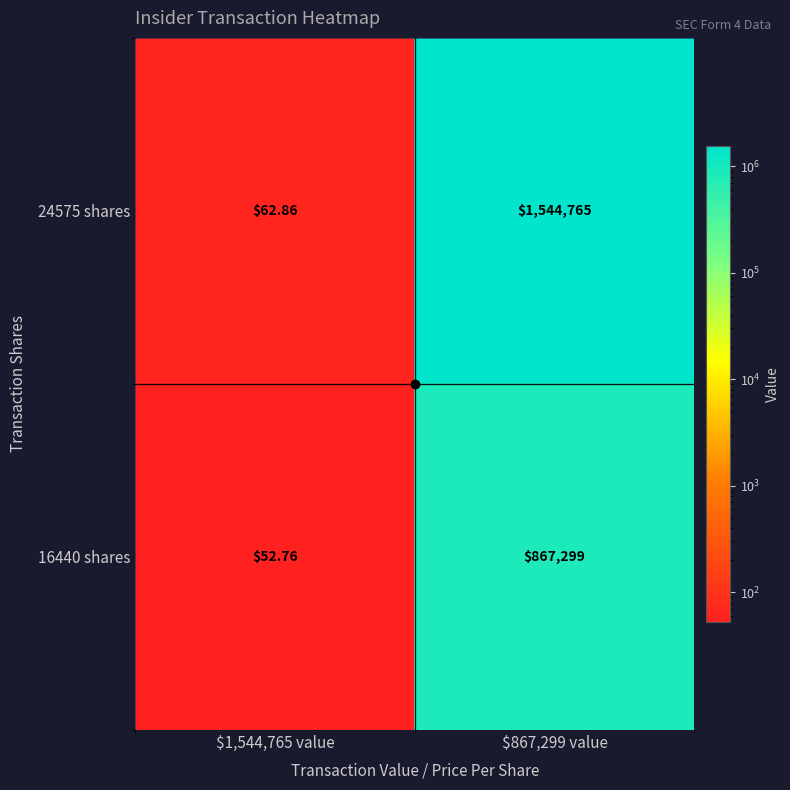

Reading right to left, list all the values displayed in this chart.

24575 shares: $867,299 value=1544765.0	$1,544,765 value=62.9
16440 shares: $867,299 value=867299.0	$1,544,765 value=52.8